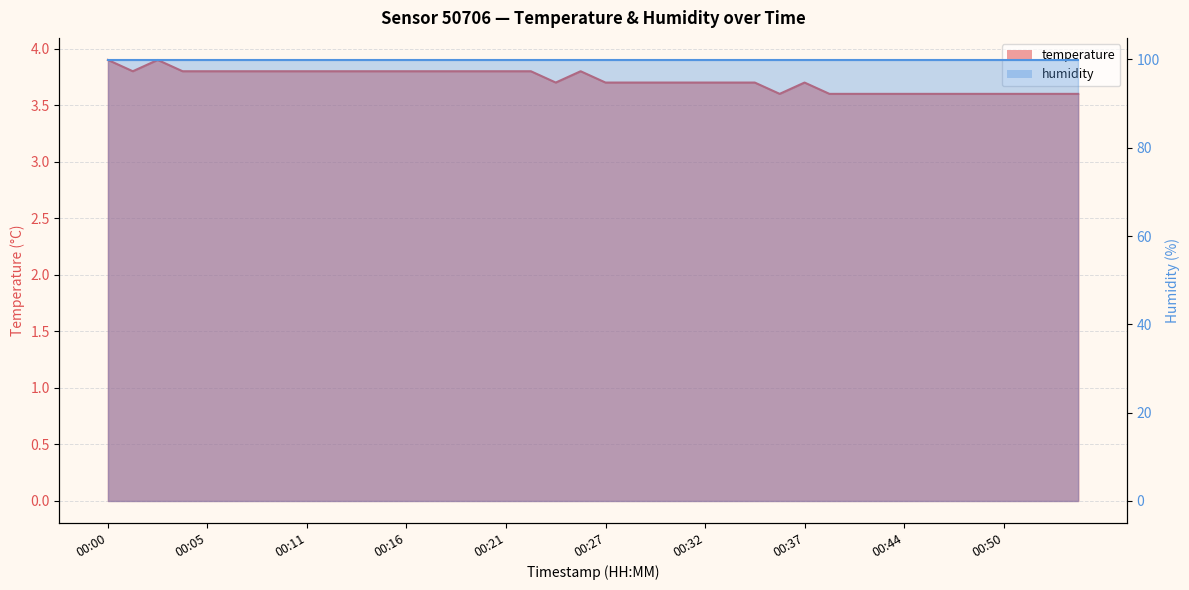

What is the change in value from 00:01 to 00:46?

-0.2